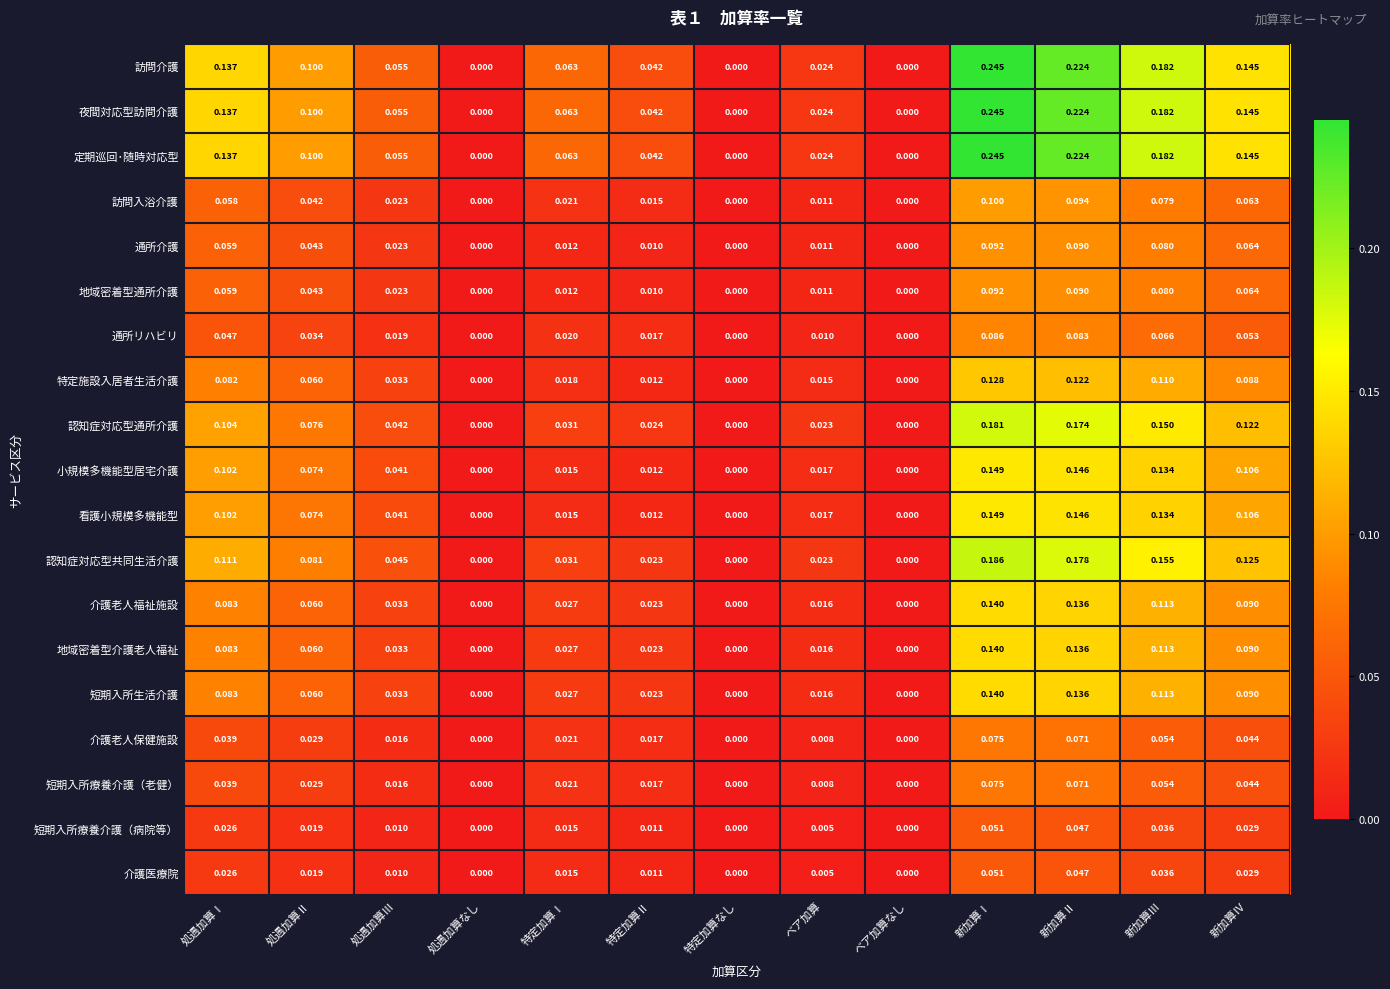

How many values in the 地域密着型通所介護 series exceed 0?

10